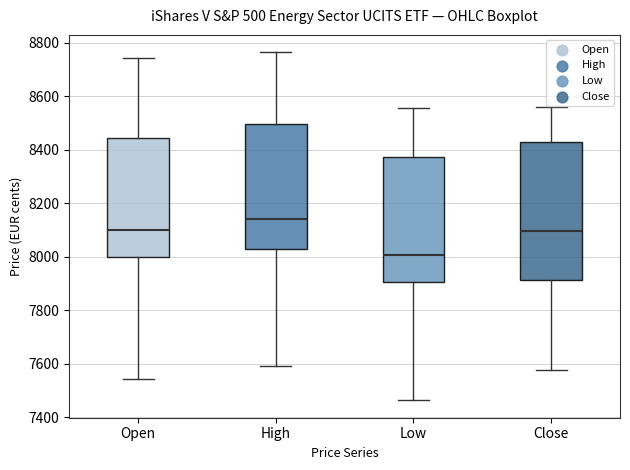

Reading left to right, transcribe this box plot: for each box, give where its median line is, the range the box spans, and where its two whiskers end, as read against the y-axis. The values are not printed on the chart, so give them approximately, as read against the axis.

Open: median 8100, box 8000 to 8440, whiskers 7540 to 8740
High: median 8140, box 8040 to 8500, whiskers 7600 to 8760
Low: median 8000, box 7900 to 8380, whiskers 7460 to 8560
Close: median 8100, box 7920 to 8440, whiskers 7580 to 8560